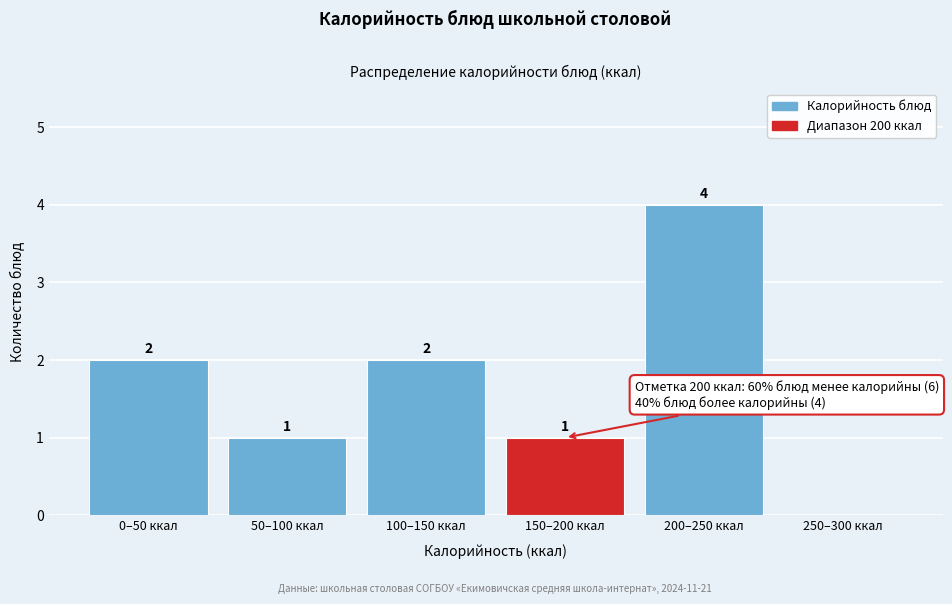

Reading right to left, transcribe all the data shown in this chart.

250–300 ккал=0	200–250 ккал=4	150–200 ккал=1	100–150 ккал=2	50–100 ккал=1	0–50 ккал=2